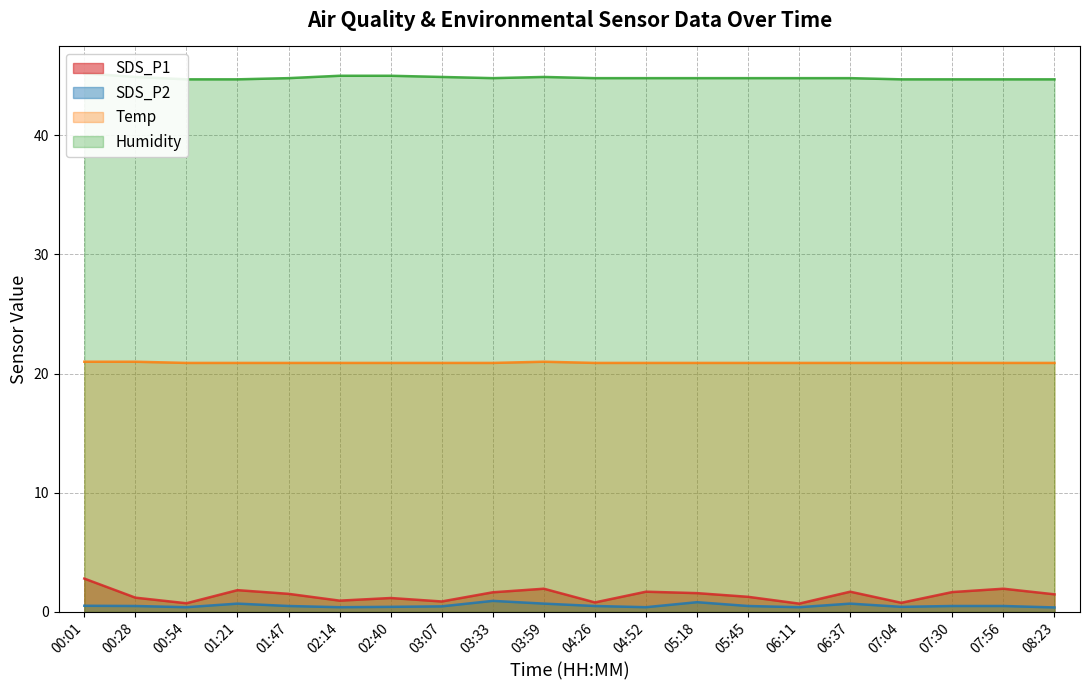

What is the minimum value shown in the chart?

0.4